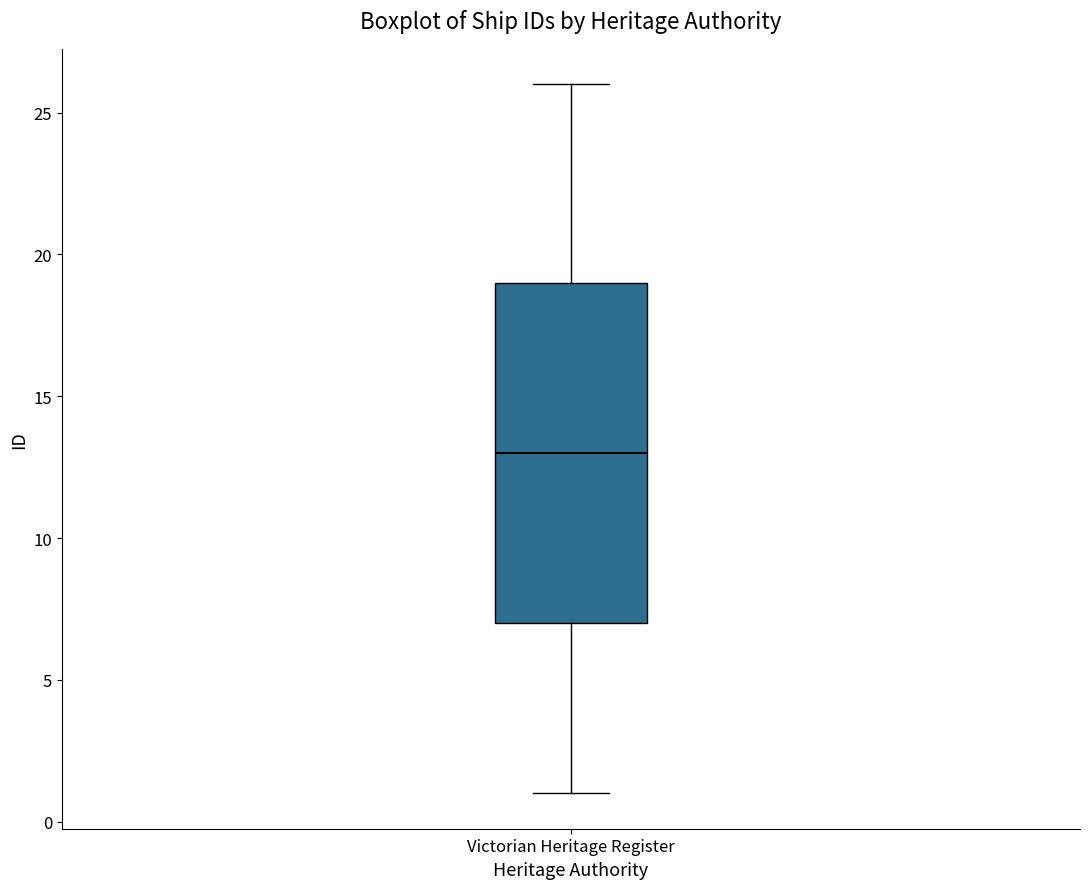

Transcribe this box plot: give where the median line is, the range the box spans, and where the two whiskers end, as read against the y-axis. The values are not printed on the chart, so give them approximately, as read against the axis.

median 13, box 7 to 19, whiskers 1 to 26